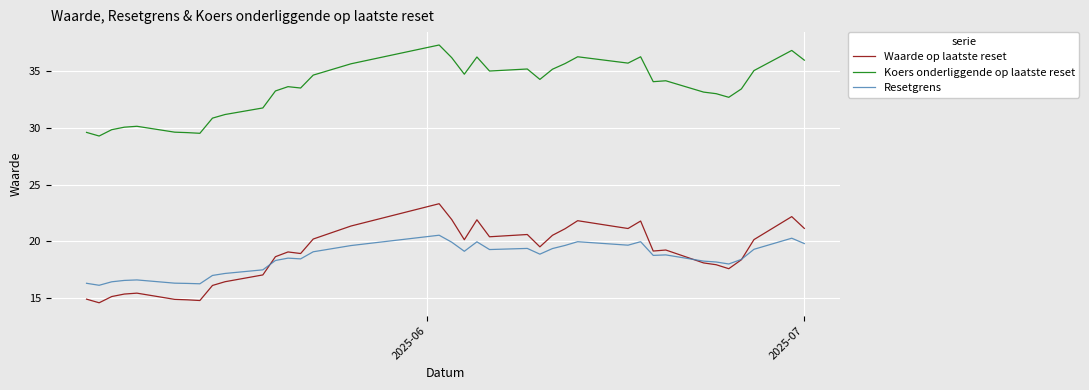

How many categories are shown in the chart?

38